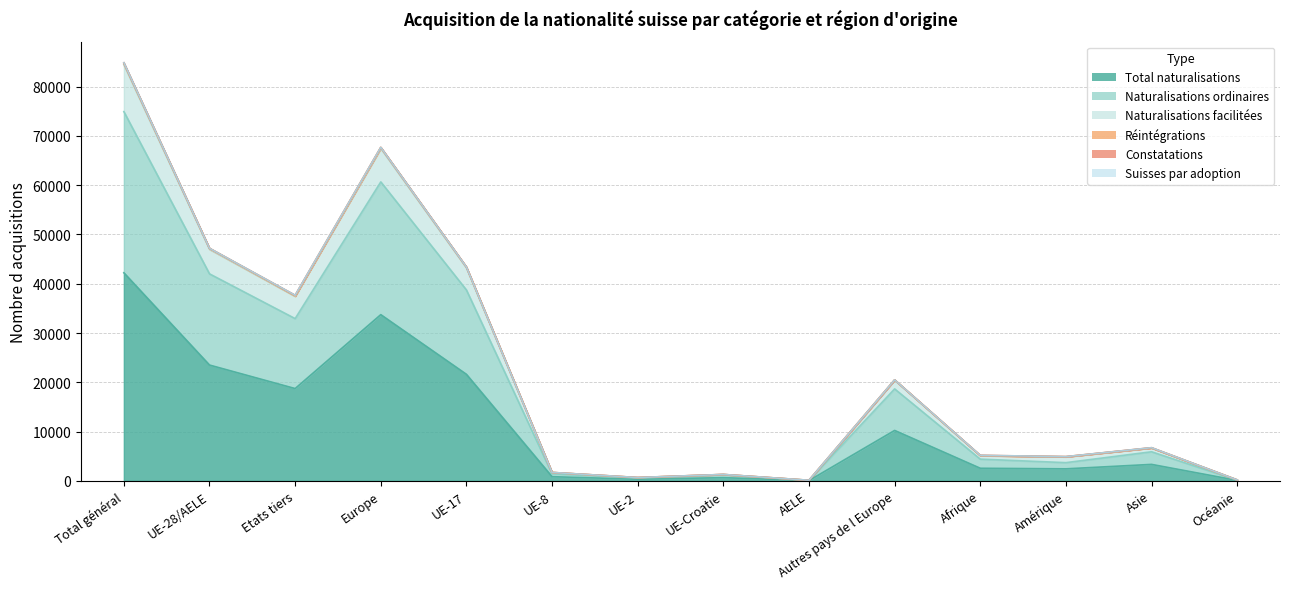

The Naturalisations ordinaires series shows 140 at Océanie. True or false?

True